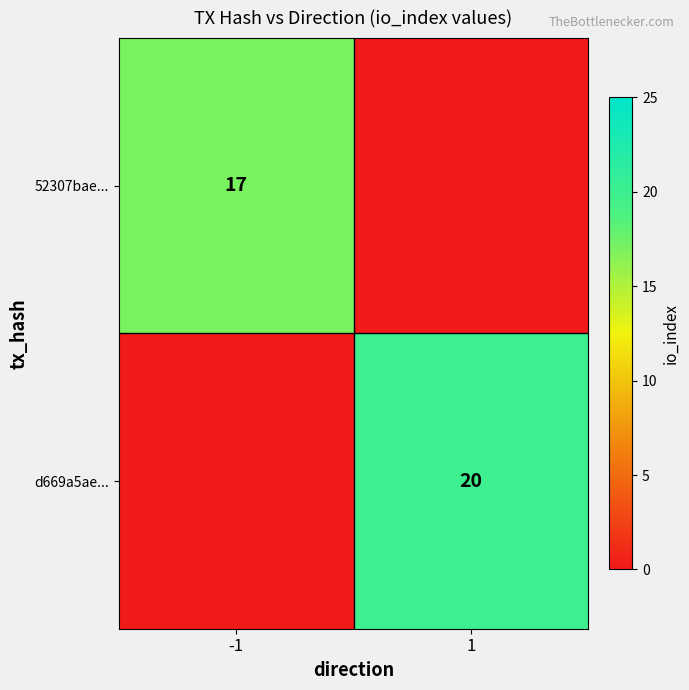

Is it true that d669a5ae... equals 32 at 1?

False